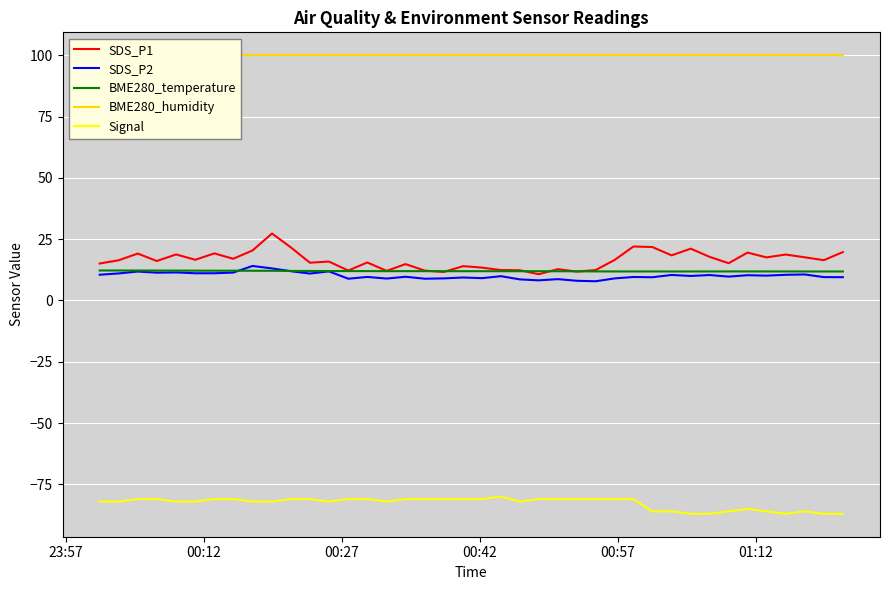

Reading left to right, what are all the values shown in this chart?

SDS_P1: 15.1	16.4	19.1	16.1	18.8	16.6	19.2	17.0	20.4	27.3	21.6	15.4	15.9	12.2	15.5	12.1	14.8	12.2	11.6	14.0	13.4	12.4	12.3	10.7	12.8	11.8	12.4	16.5	22.0	21.8	18.4	21.1	17.8	15.2	19.5	17.6	18.7	17.6	16.4	19.7
SDS_P2: 10.5	11.0	11.8	11.3	11.4	11.1	11.1	11.4	14.1	13.1	11.9	11.0	11.9	8.9	9.6	8.9	9.7	8.9	9.0	9.4	9.1	9.9	8.6	8.2	8.7	8.0	7.8	9.0	9.6	9.5	10.4	10.0	10.4	9.7	10.3	10.1	10.5	10.6	9.5	9.5
BME280_temperature: 12.2	12.2	12.2	12.2	12.2	12.2	12.1	12.1	12.1	12.1	12.1	12.0	12.0	12.0	12.0	11.9	12.0	11.9	11.9	11.9	11.9	11.9	11.9	11.9	11.9	11.9	11.8	11.8	11.8	11.8	11.8	11.8	11.8	11.8	11.8	11.8	11.8	11.8	11.8	11.8
BME280_humidity: 100.0	100.0	100.0	100.0	100.0	100.0	100.0	100.0	100.0	100.0	100.0	100.0	100.0	100.0	100.0	100.0	100.0	100.0	100.0	100.0	100.0	100.0	100.0	100.0	100.0	100.0	100.0	100.0	100.0	100.0	100.0	100.0	100.0	100.0	100.0	100.0	100.0	100.0	100.0	100.0
Signal: -82.0	-82.0	-81.0	-81.0	-82.0	-82.0	-81.0	-81.0	-82.0	-82.0	-81.0	-81.0	-82.0	-81.0	-81.0	-82.0	-81.0	-81.0	-81.0	-81.0	-81.0	-80.0	-82.0	-81.0	-81.0	-81.0	-81.0	-81.0	-81.0	-86.0	-86.0	-87.0	-87.0	-86.0	-85.0	-86.0	-87.0	-86.0	-87.0	-87.0